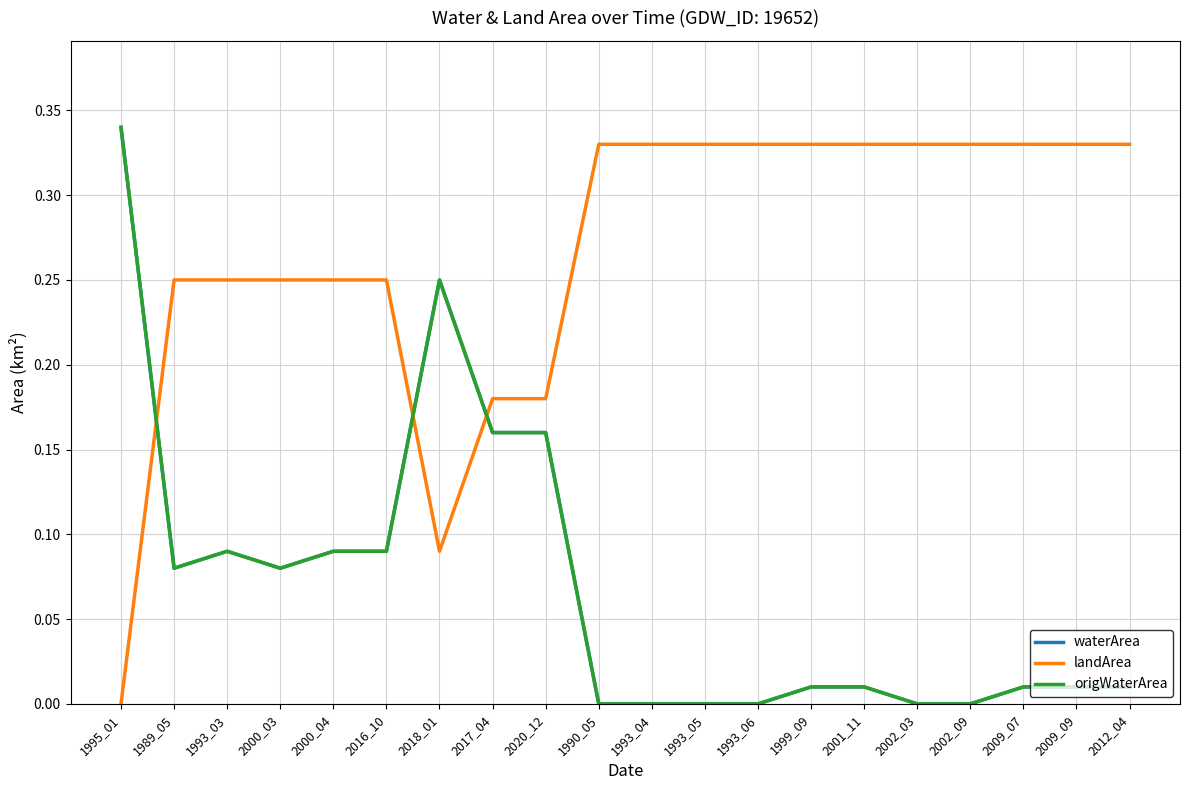

At which category does the chart reach its minimum across all series?

1990_05